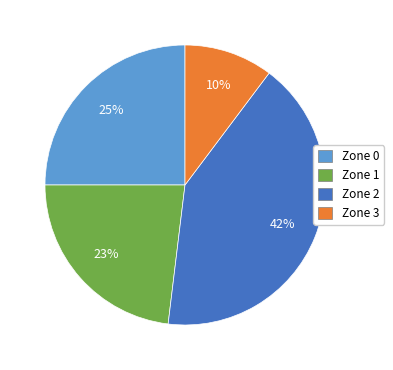

To the nearest percent, what percentage of the pie is Zone 2?

42%